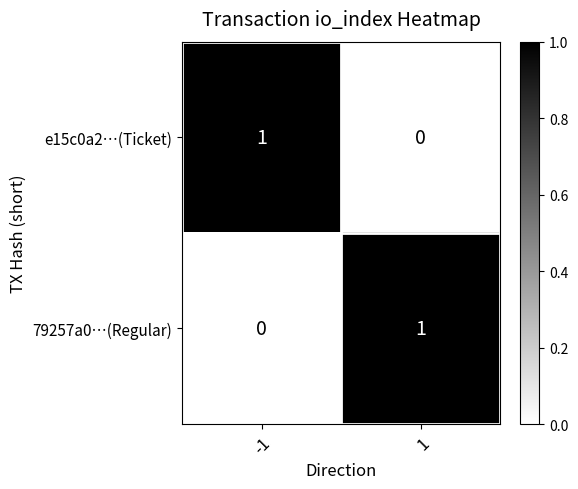

Reading right to left, list all the values displayed in this chart.

e15c0a2…(Ticket): 1=0	-1=1
79257a0…(Regular): 1=1	-1=0